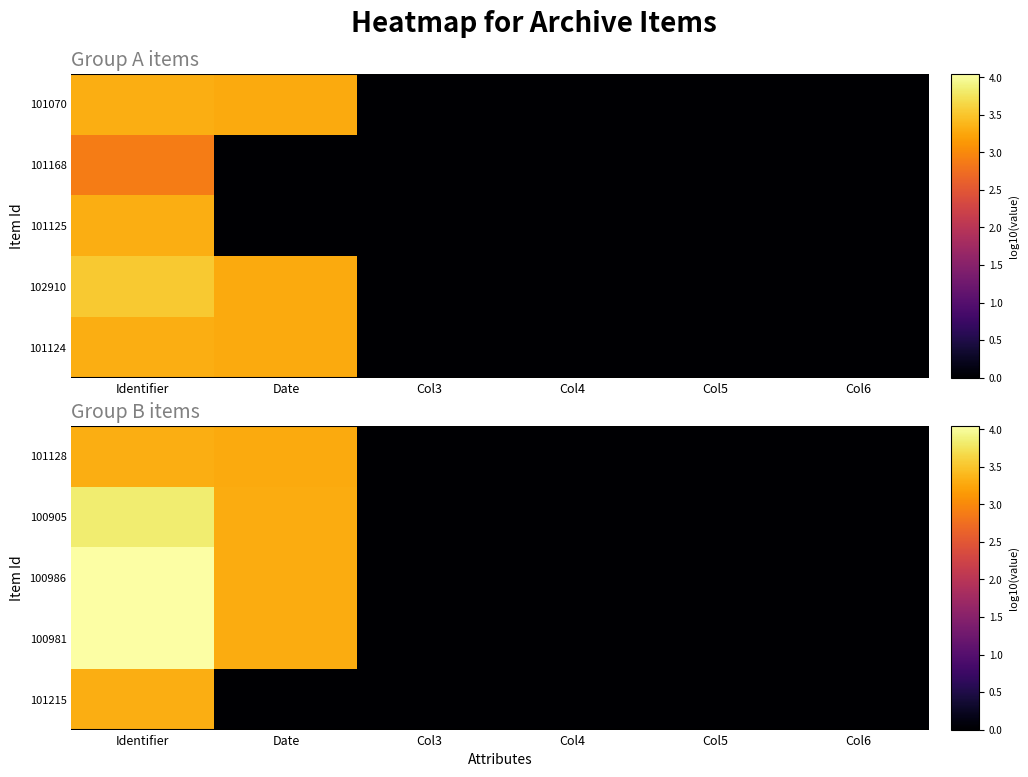

True or false: 100981 has a value of 2.4 at Col5.

False